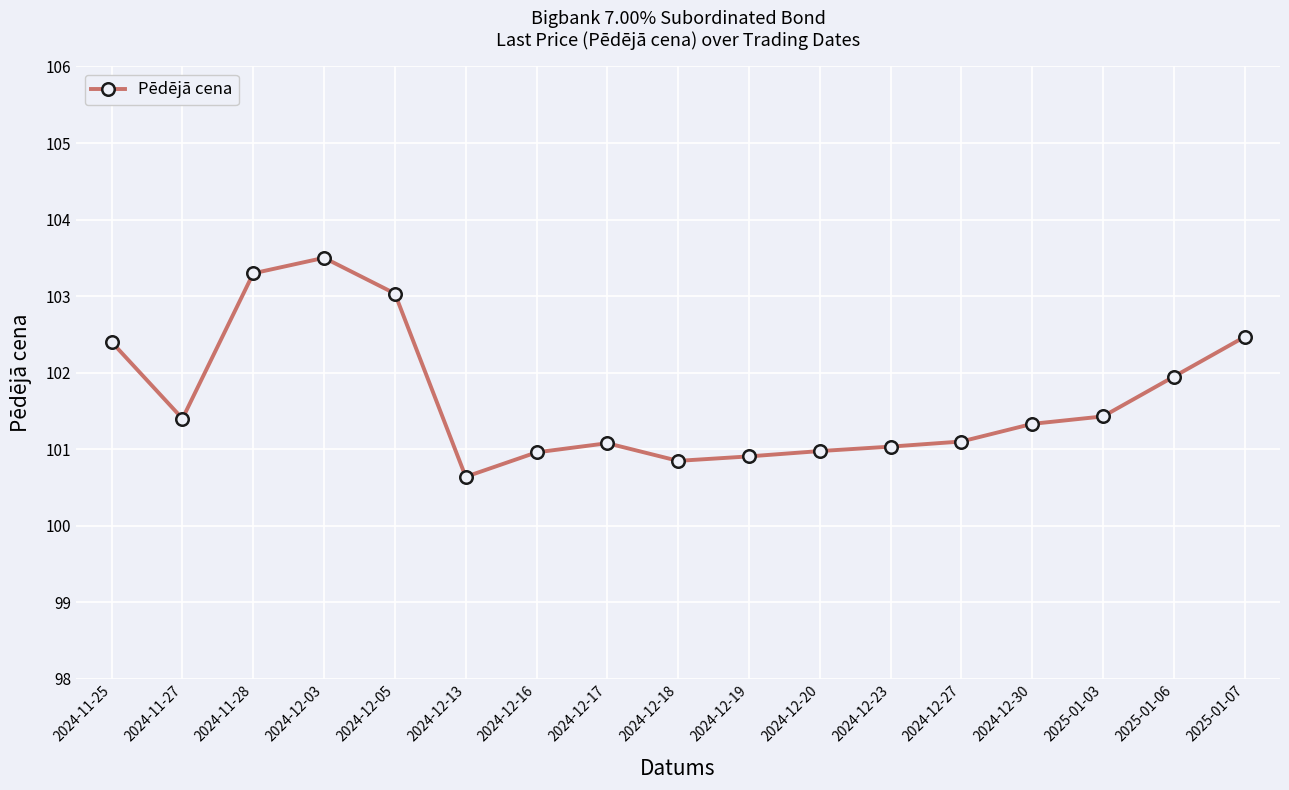

How many data points does each series have?

17